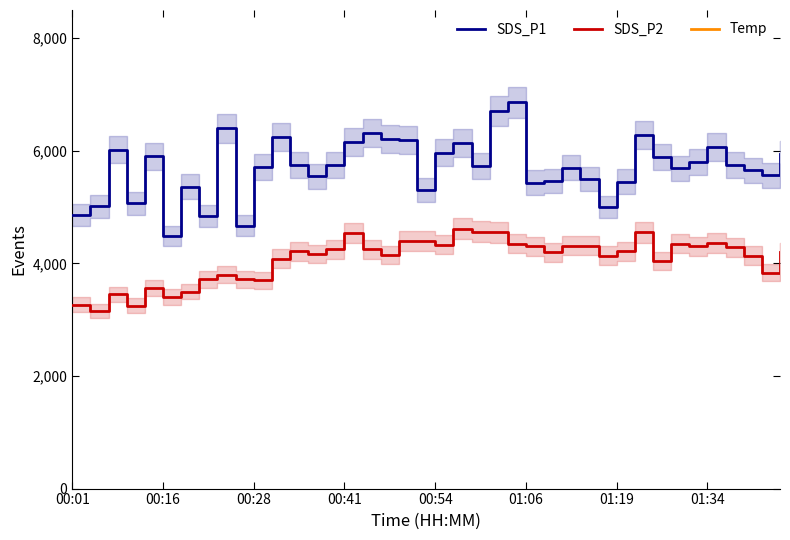

What is the maximum value for SDS_P2?

4615